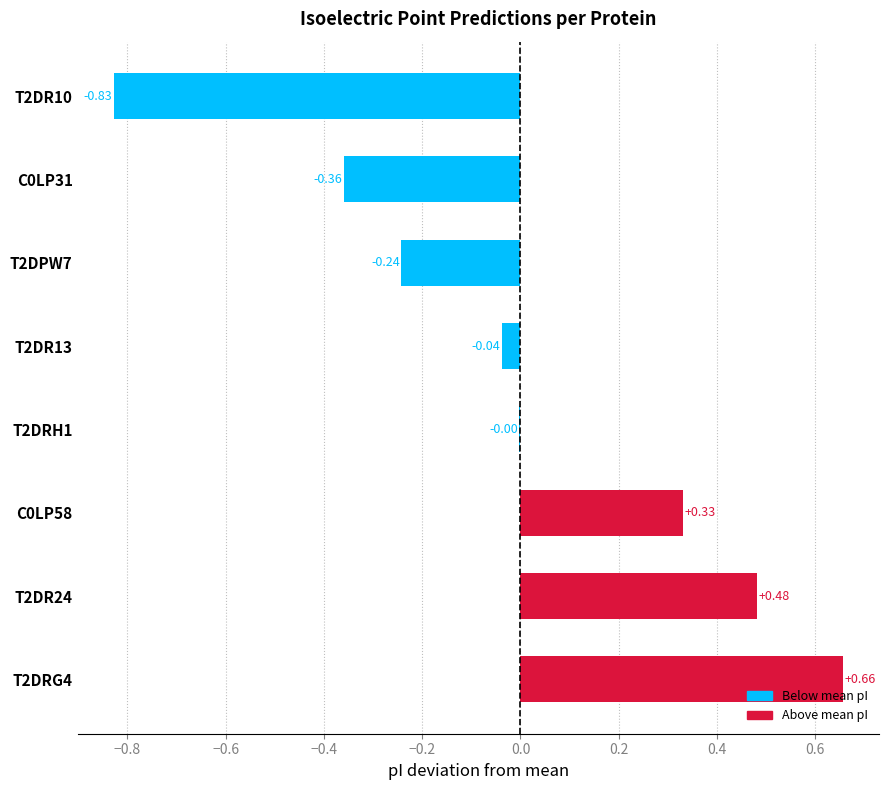

What is the sum of the values at C0LP31 and T2DPW7?

-0.6